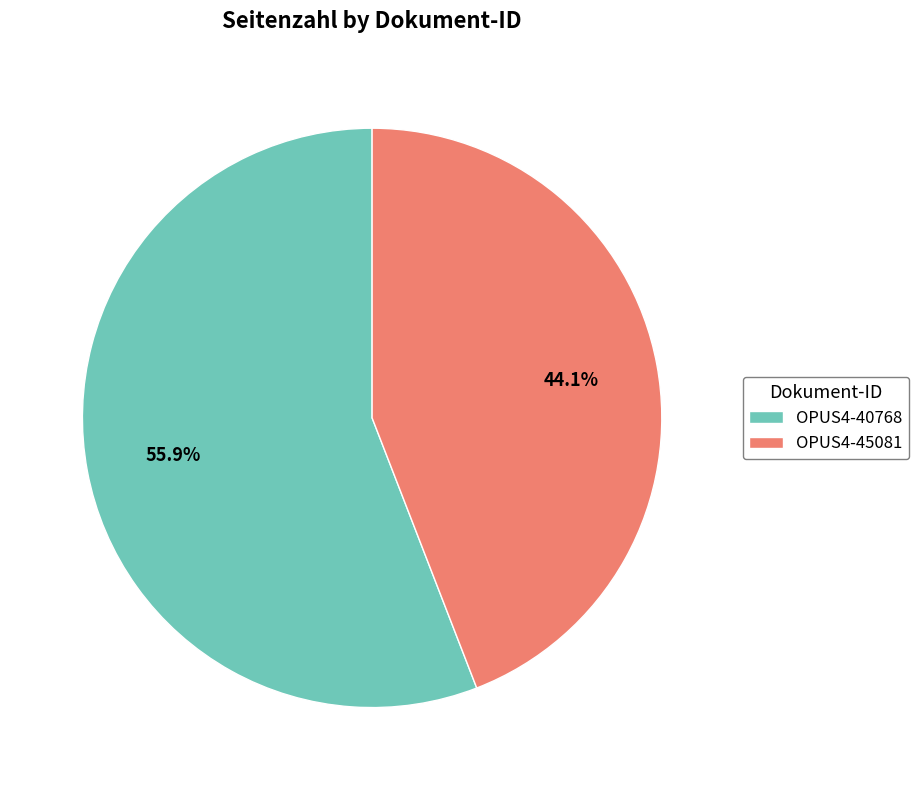

Does OPUS4-40768 account for over 50% of the chart?

Yes